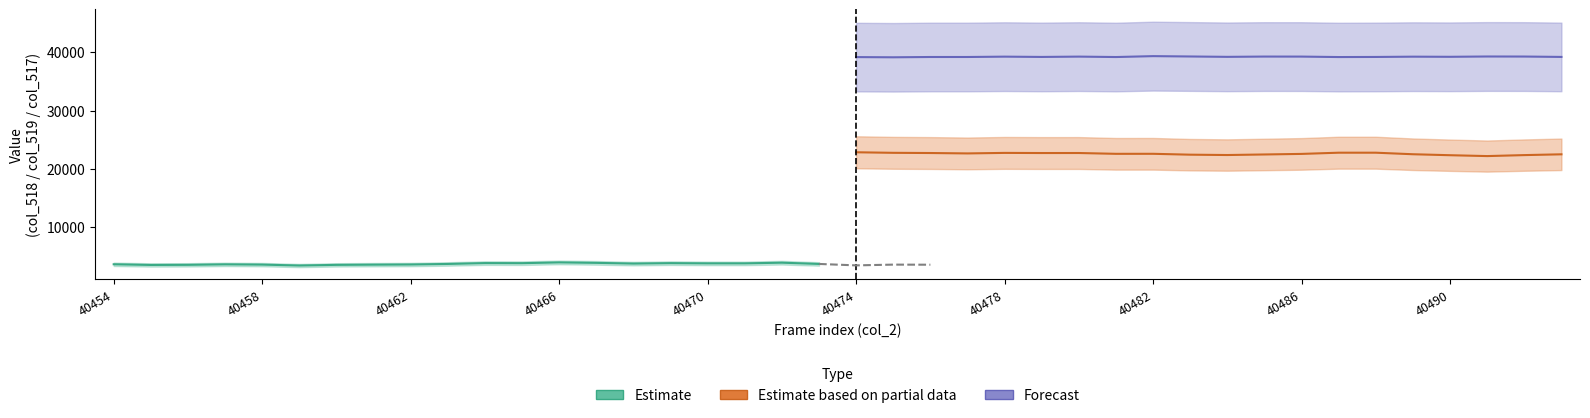

Rank the series at 40462 from lowest to highest value.

Estimate, Estimate based on partial data, Forecast